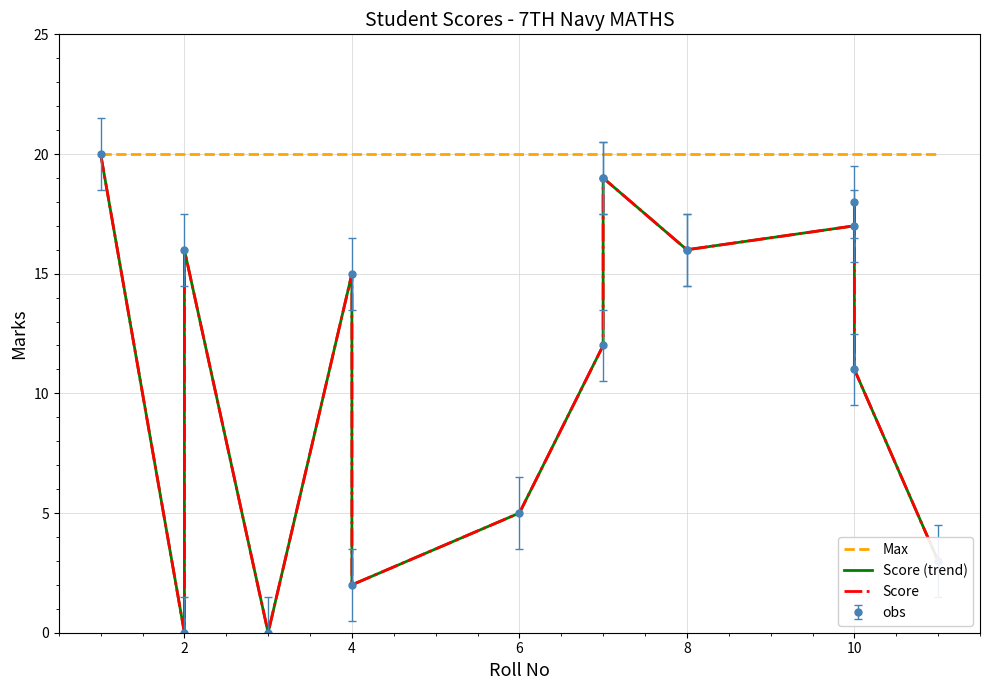

How many lines are shown in the chart?

3